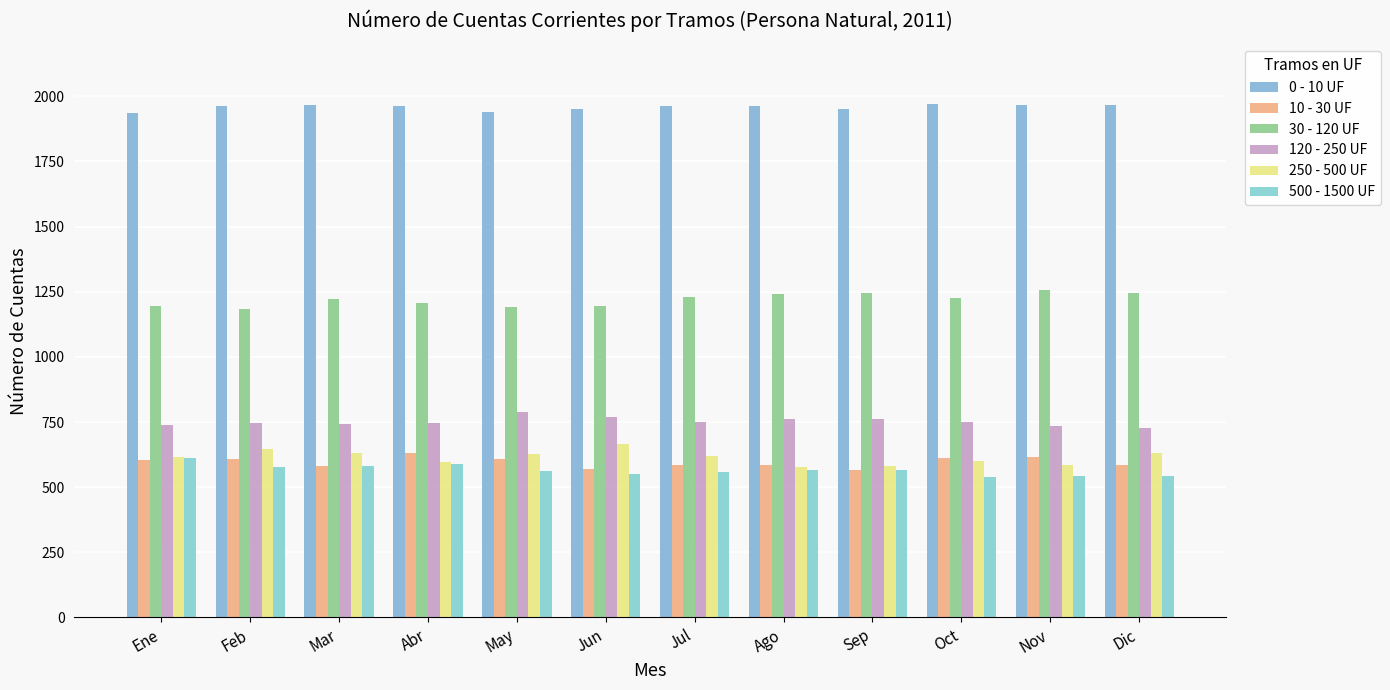

At how many categories does at least one series exceed 1391?

12